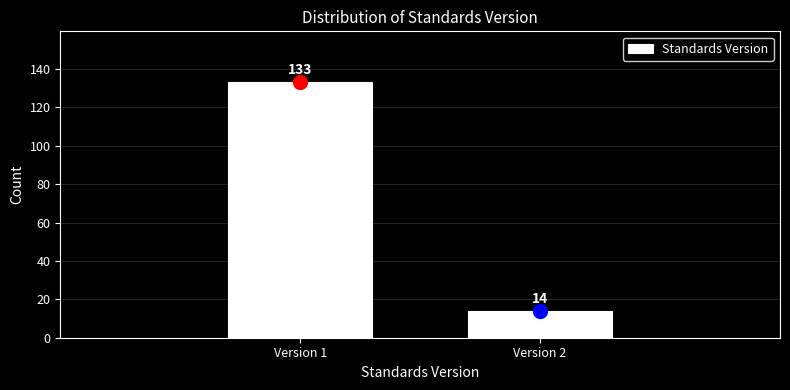

Reading right to left, what are all the values shown in this chart?

14	133